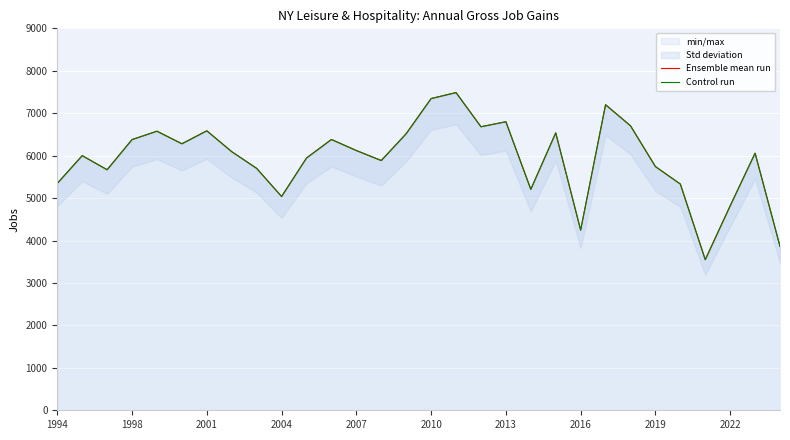

How many values in the Control run series are below 6094?

15